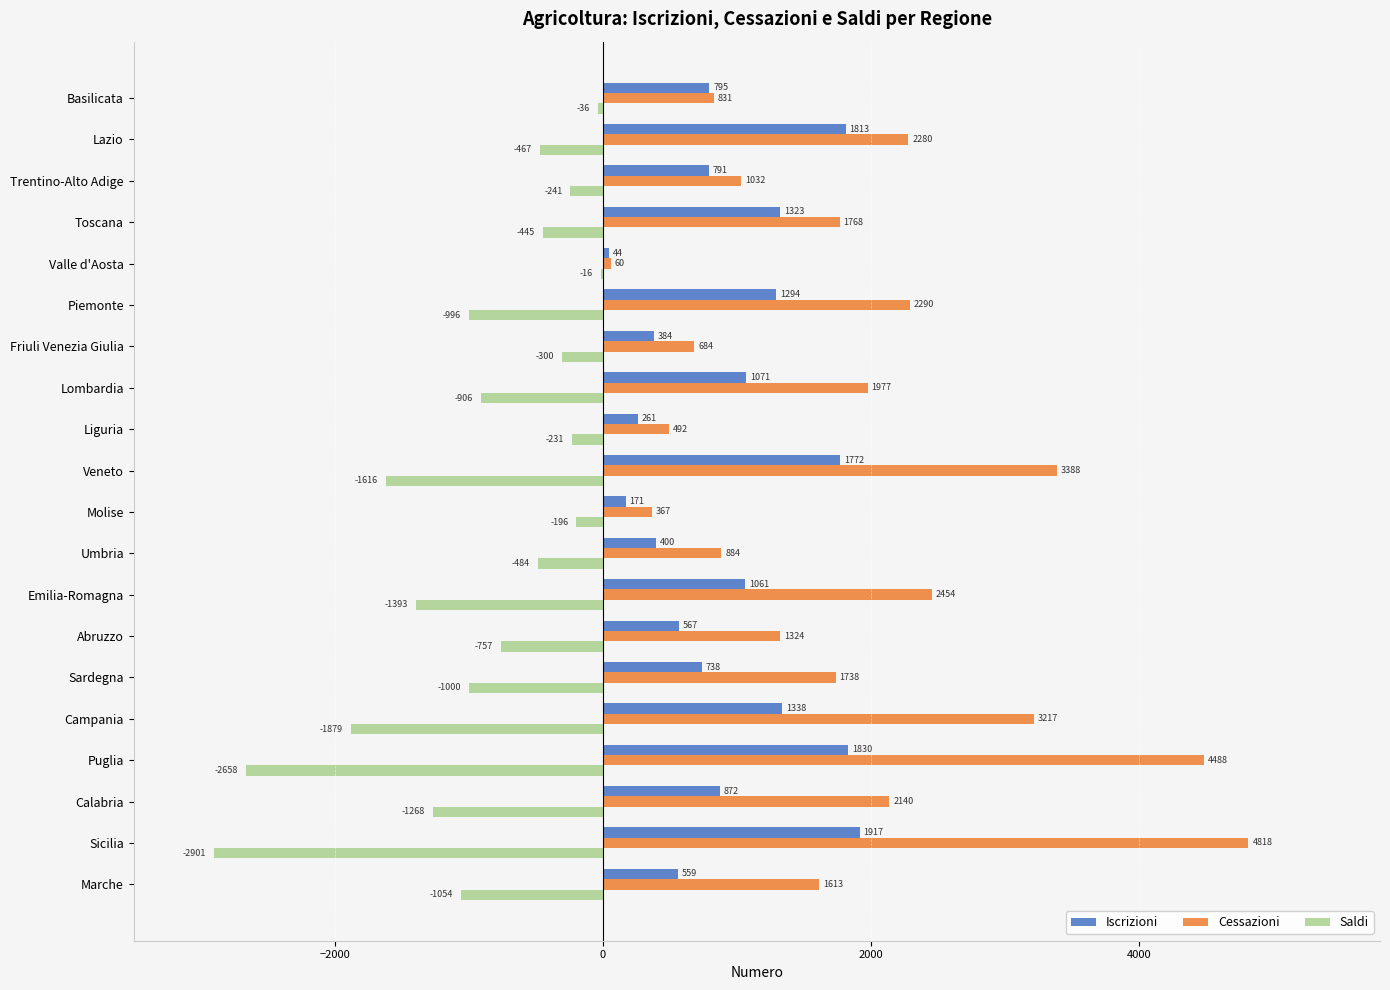

Count the number of data series in this chart.

3